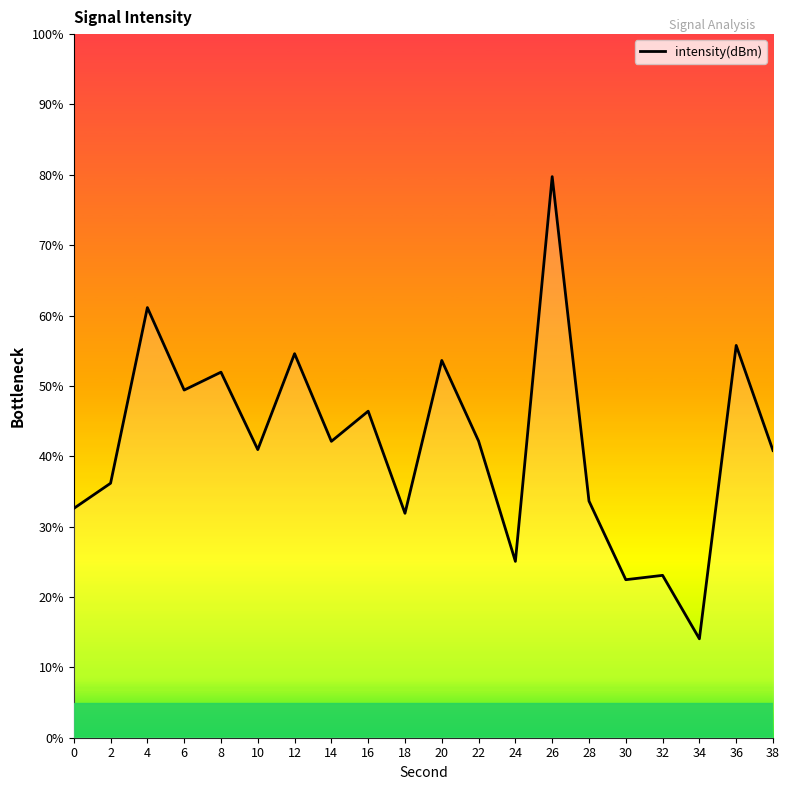

What is the minimum value shown in the chart?

14.1